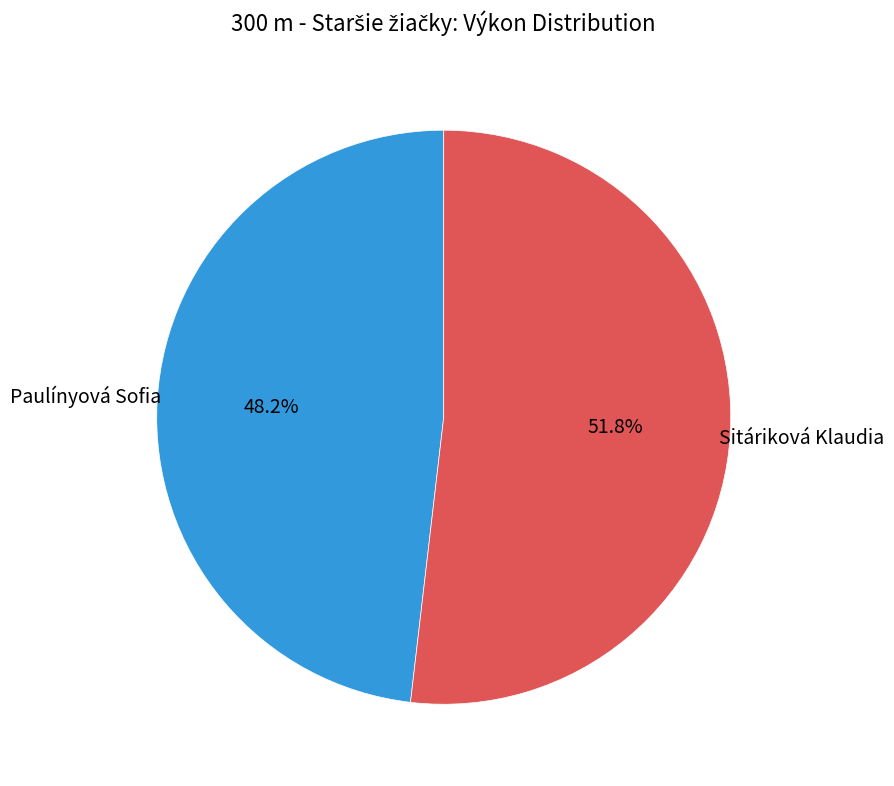

Does any single category account for the majority?

Yes